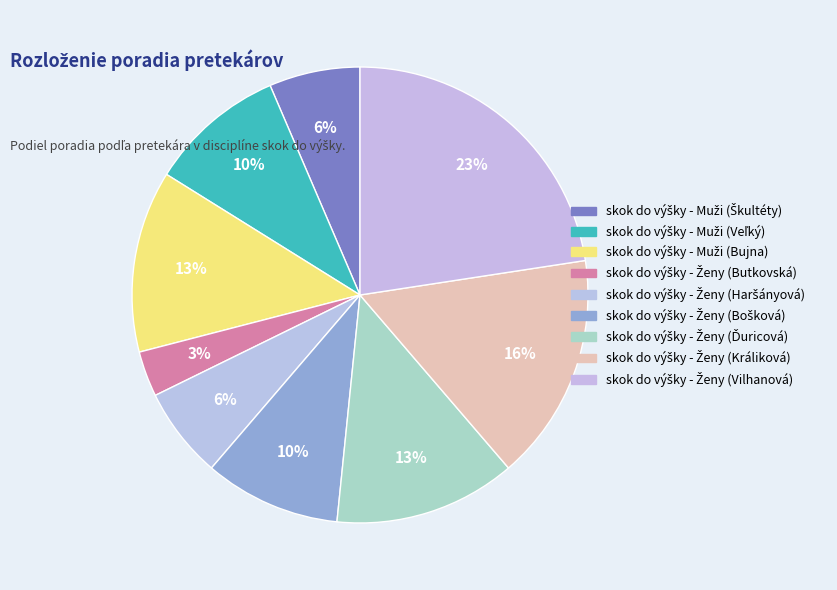

Rank the categories by value from lowest to highest.

skok do výšky - Ženy (Butkovská), skok do výšky - Muži (Škultéty), skok do výšky - Ženy (Haršányová), skok do výšky - Muži (Veľký), skok do výšky - Ženy (Bošková), skok do výšky - Muži (Bujna), skok do výšky - Ženy (Ďuricová), skok do výšky - Ženy (Králiková), skok do výšky - Ženy (Vilhanová)